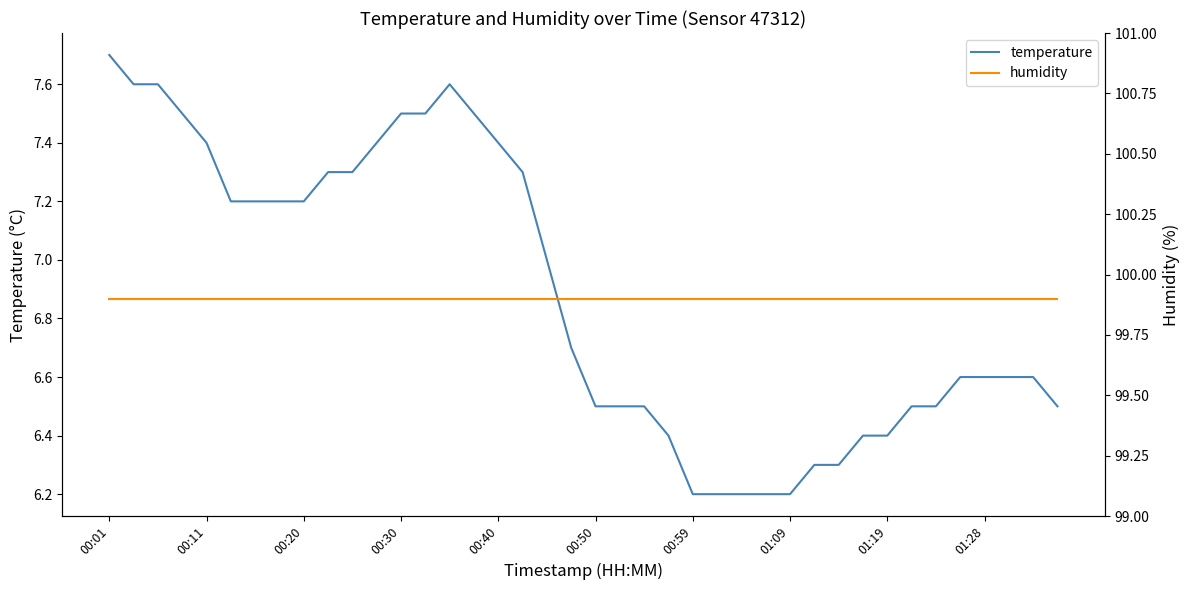

Rank the series by their average value, from lowest to highest.

temperature, humidity